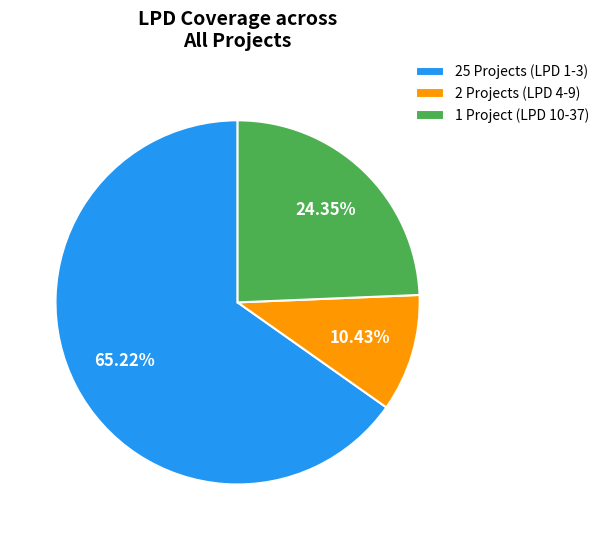

Rank the categories by value from lowest to highest.

2 Projects (LPD 4-9), 1 Project (LPD 10-37), 25 Projects (LPD 1-3)